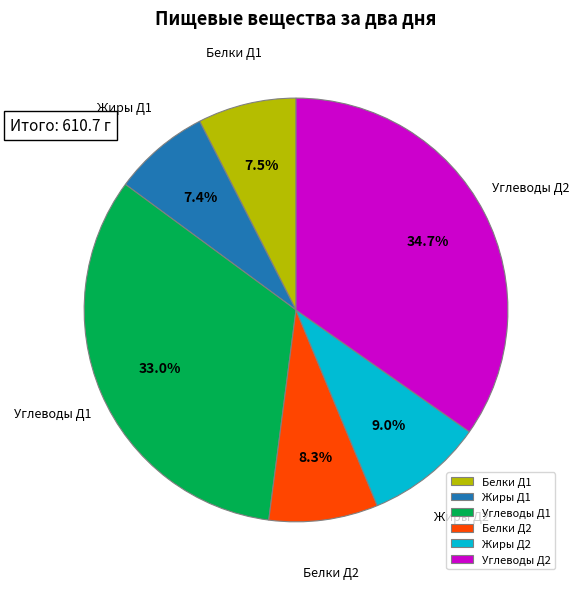

Which slice is the largest?

Углеводы Д2